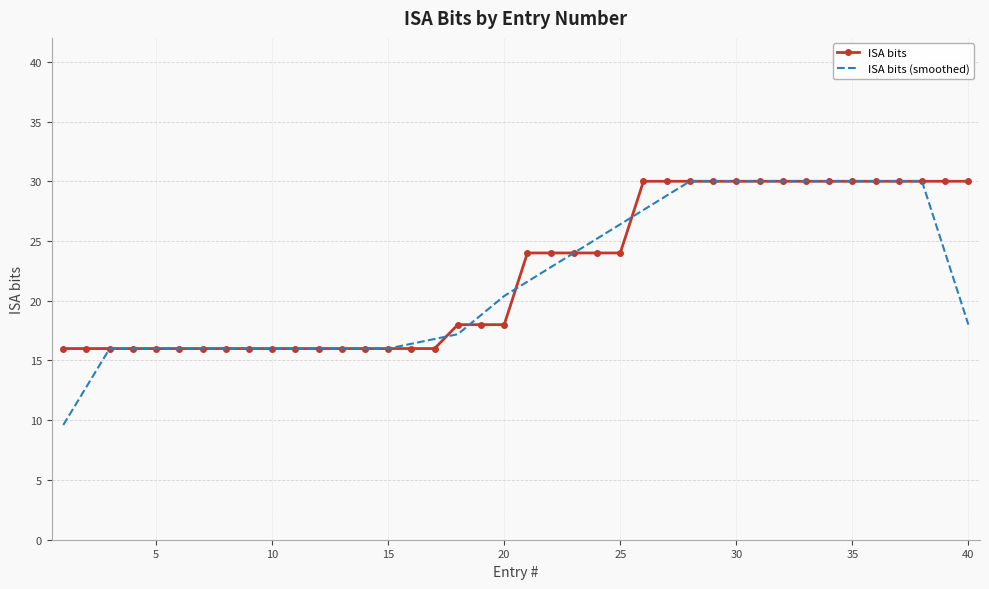

Which series has the largest range (max minus min)?

ISA bits (smoothed)